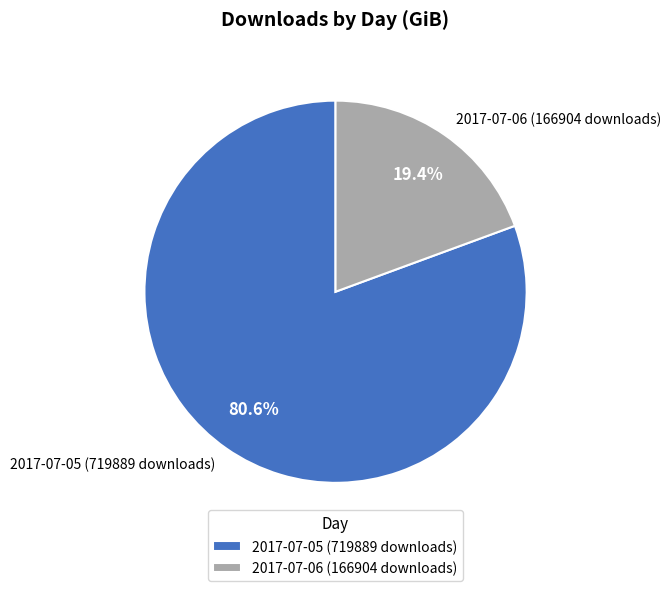

What is the ratio of the value at 2017-07-05 (719889 downloads) to the value at 2017-07-06 (166904 downloads)?

4.2